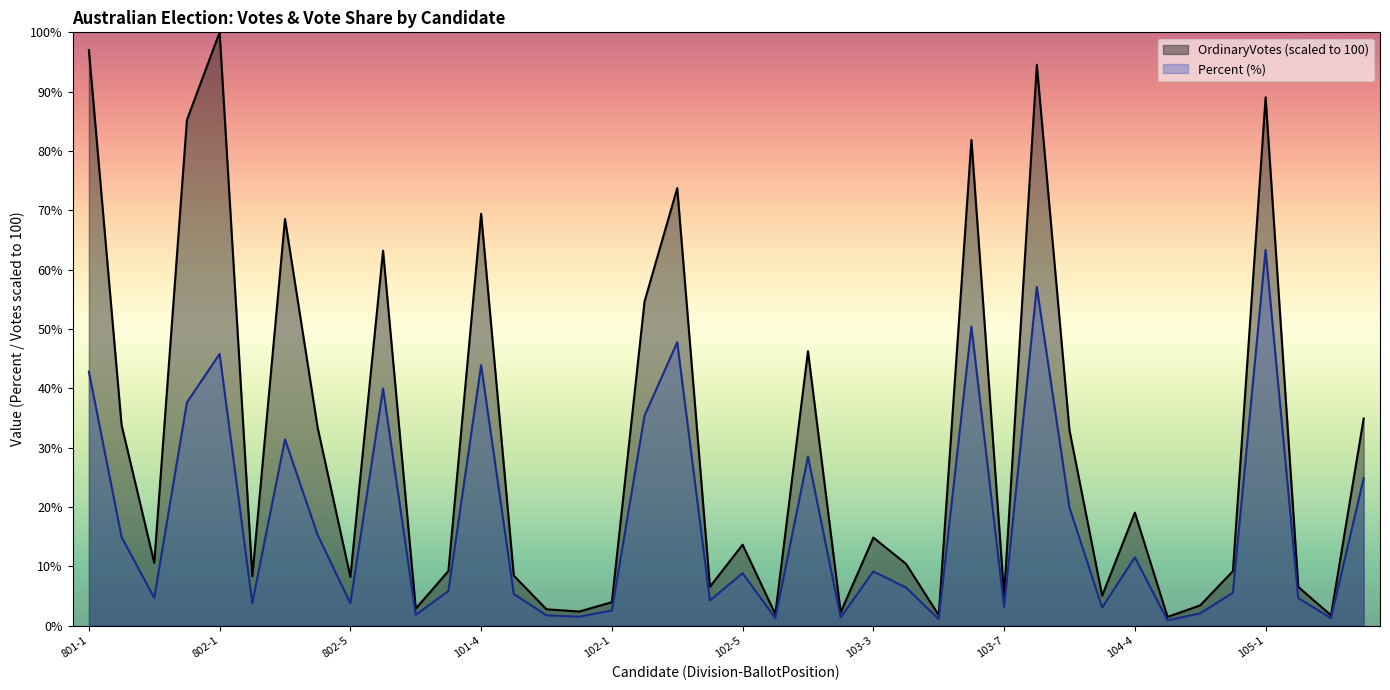

True or false: OrdinaryVotes has more than 0 points higher than both neighbors.

True